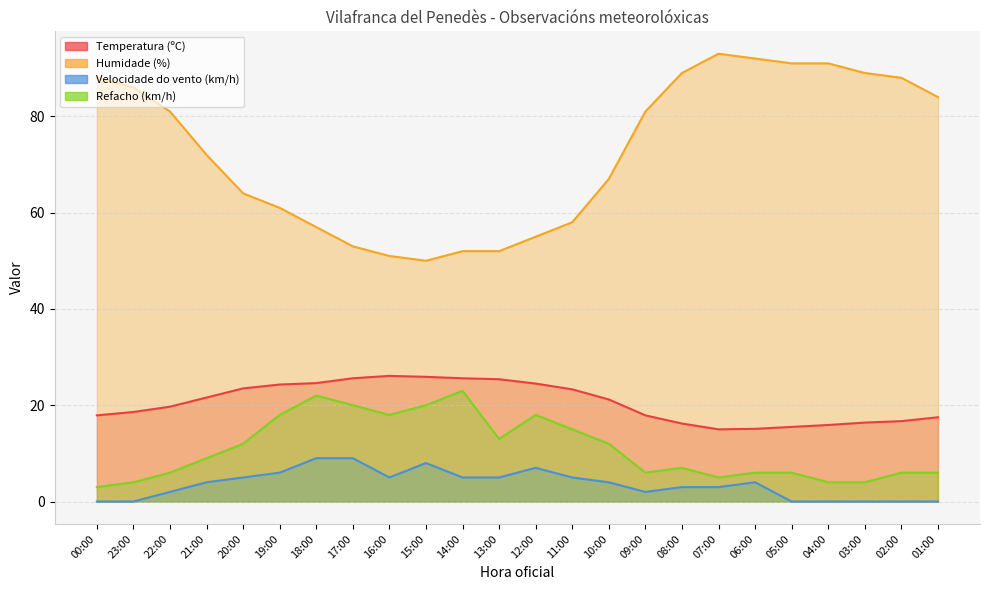

Which series changed the most between 07:00 and 04:00?

Velocidade do vento (km/h)